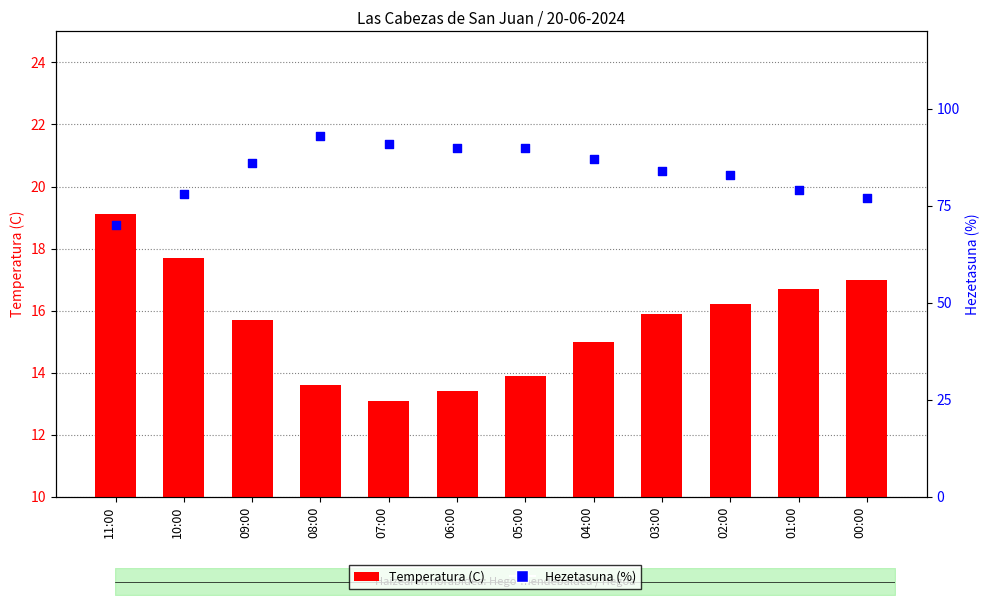

Which series reaches the maximum Y coordinate?

Hezetasuna (%)